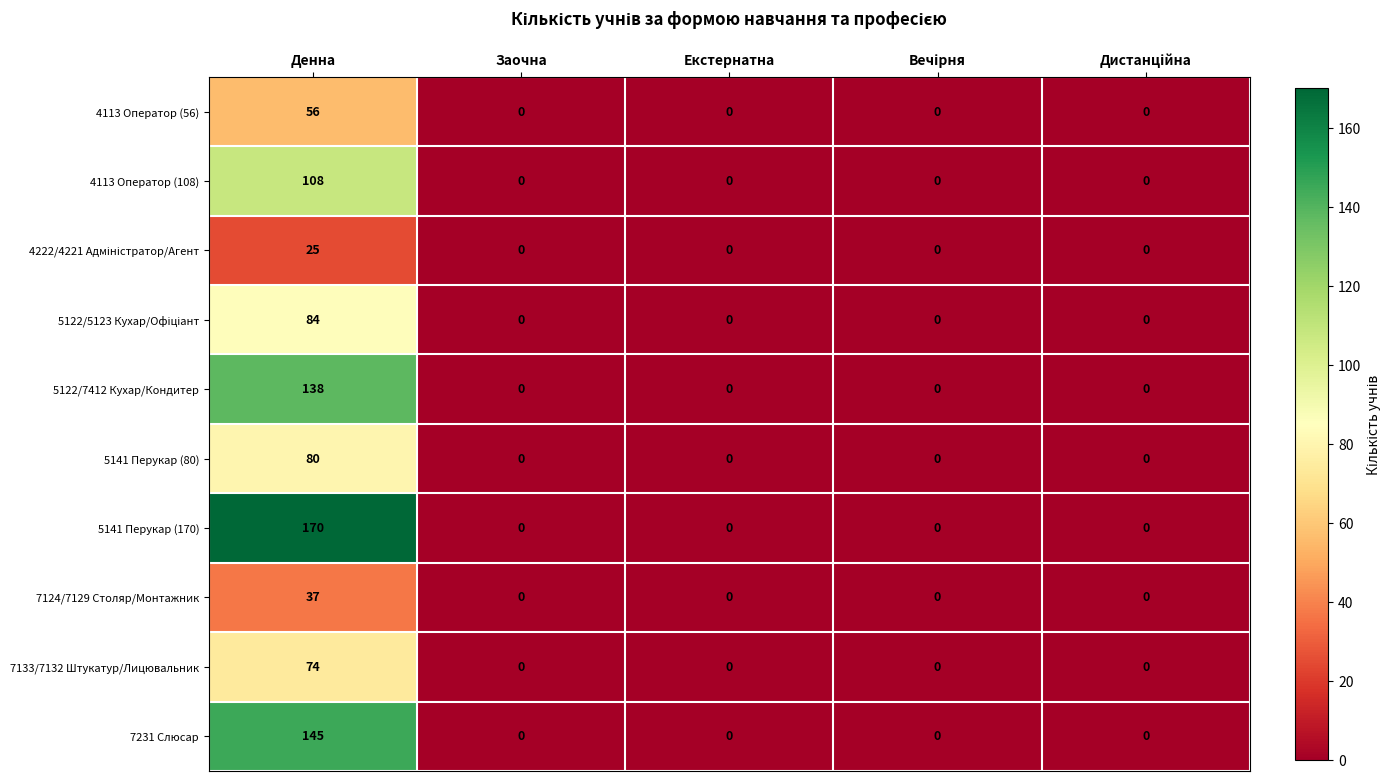

The value of 5141 Перукар (80) at Заочна is 0. True or false?

True